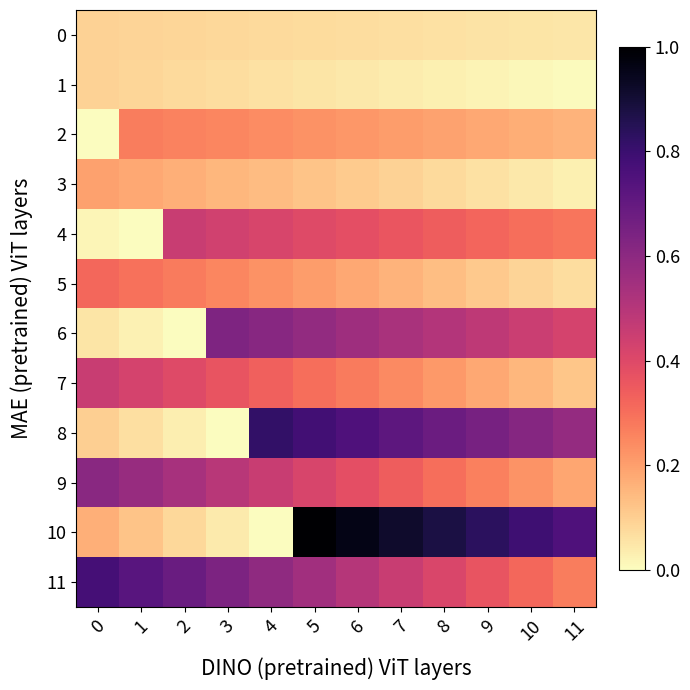

Which series has the largest range (max minus min)?

10